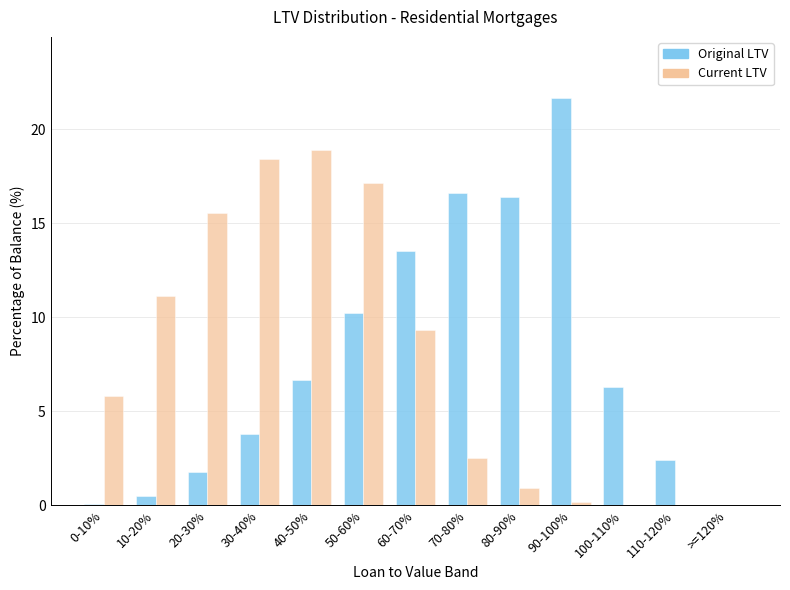

Between 50-60% and 90-100%, which series saw the biggest shift?

Current LTV